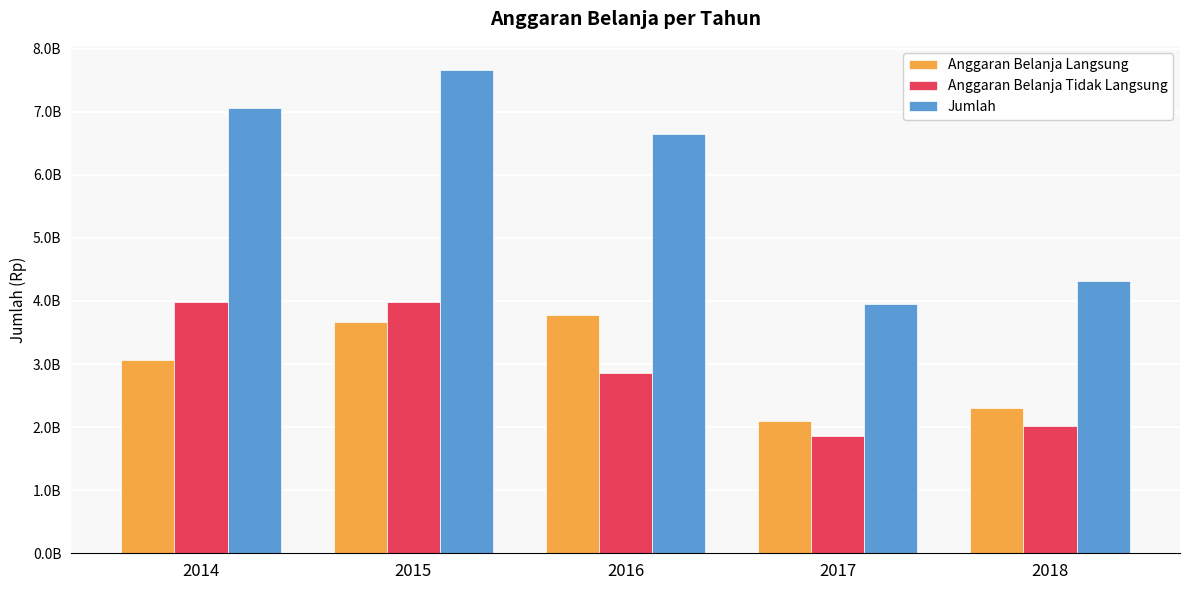

List the series in order of their peak value, highest first.

Jumlah, Anggaran Belanja Tidak Langsung, Anggaran Belanja Langsung